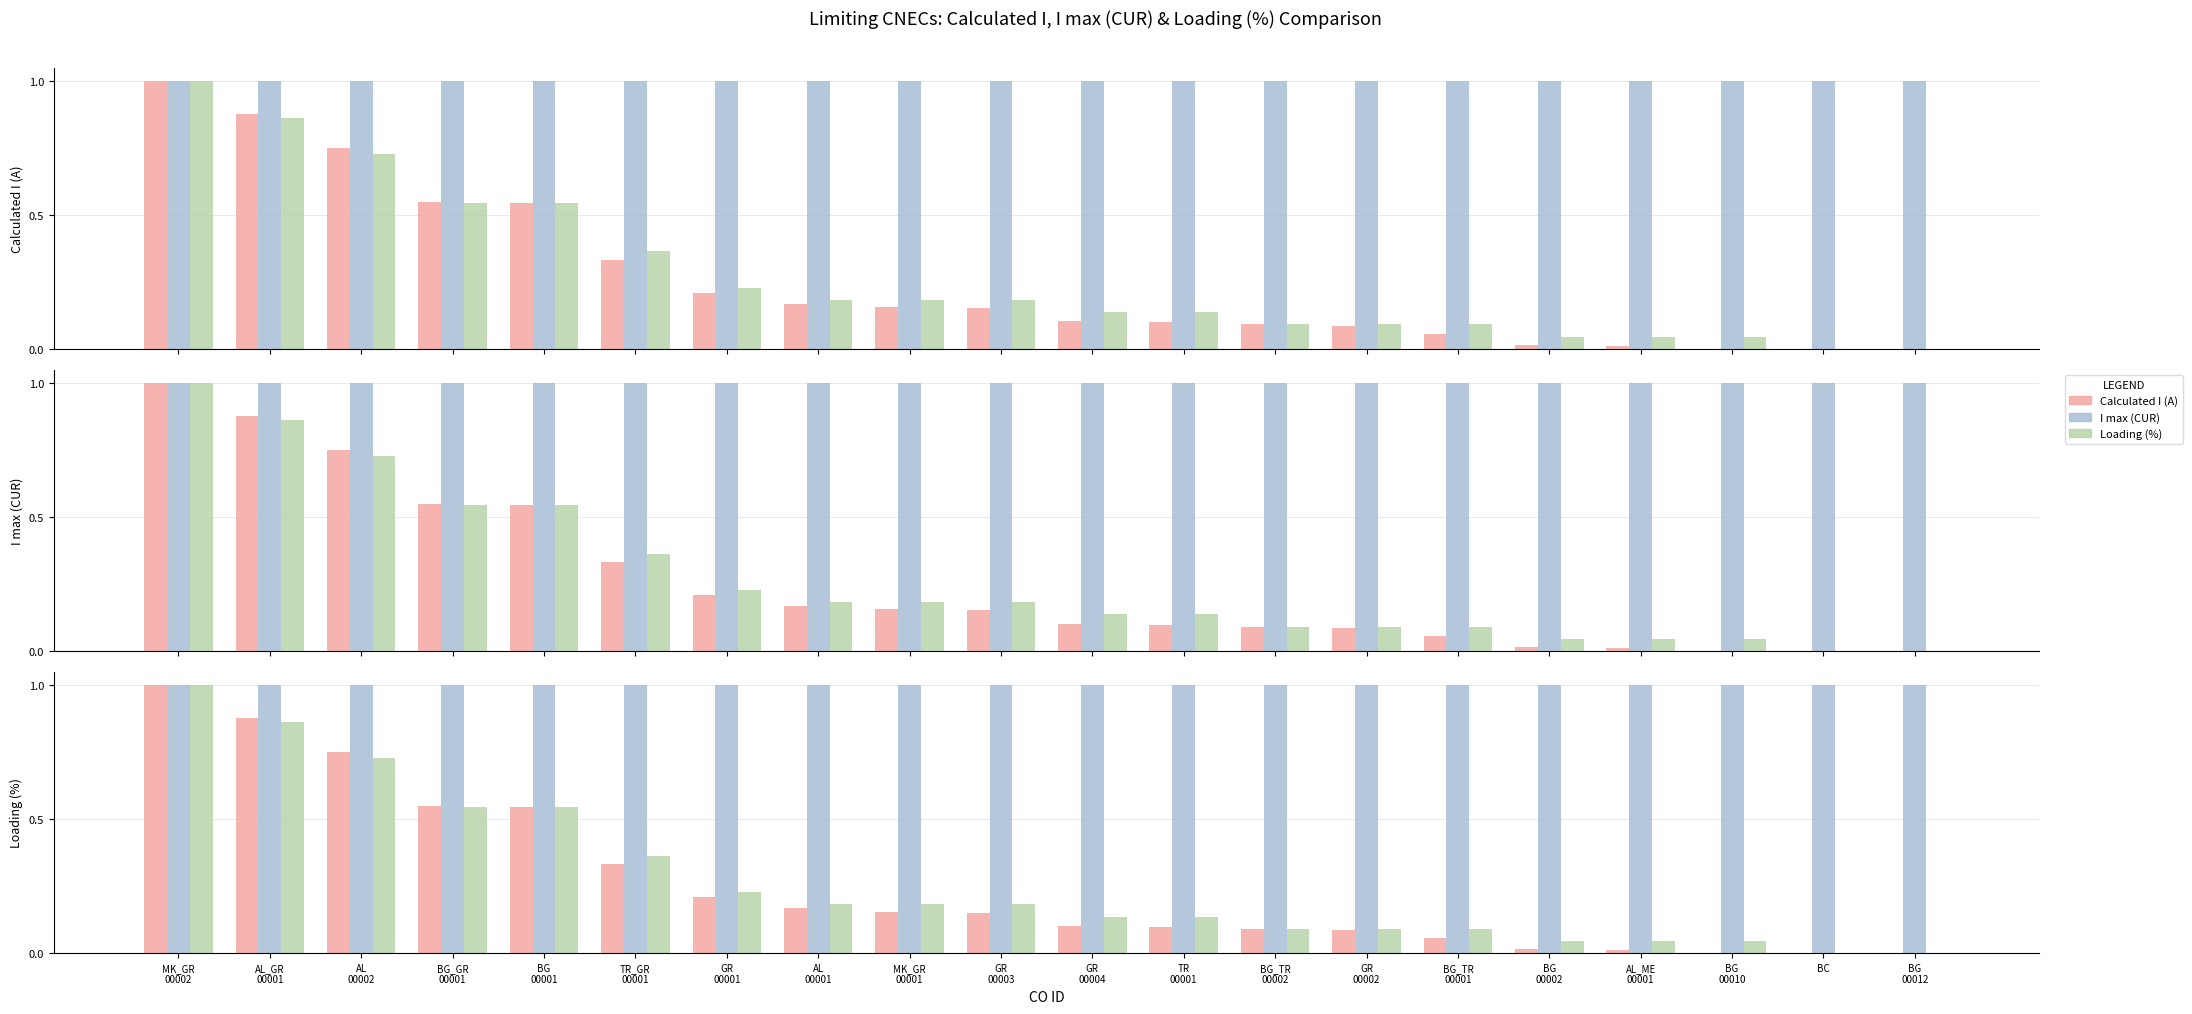

What is the label of the 4th bar from the right?

AL_ME
00001